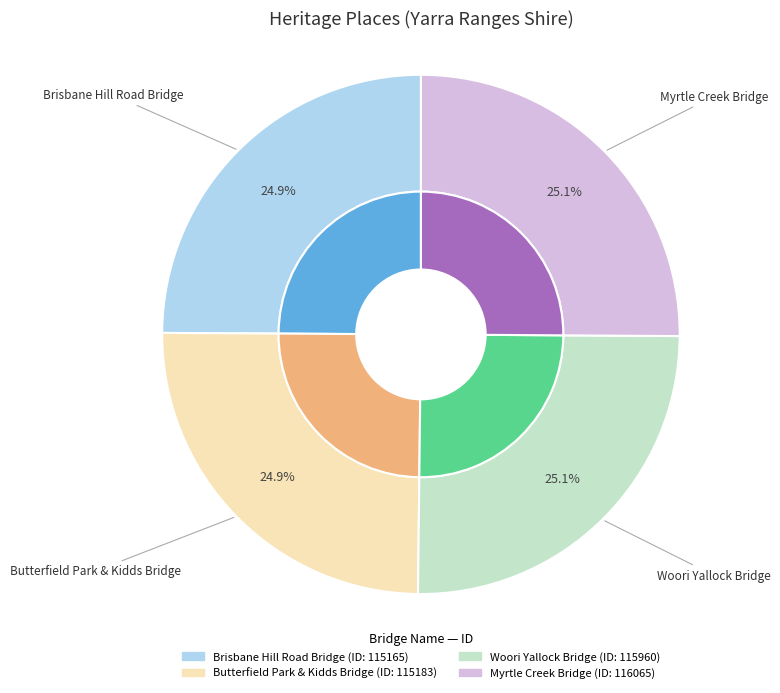

Does Woori Yallock Bridge represent more than half of the total?

No